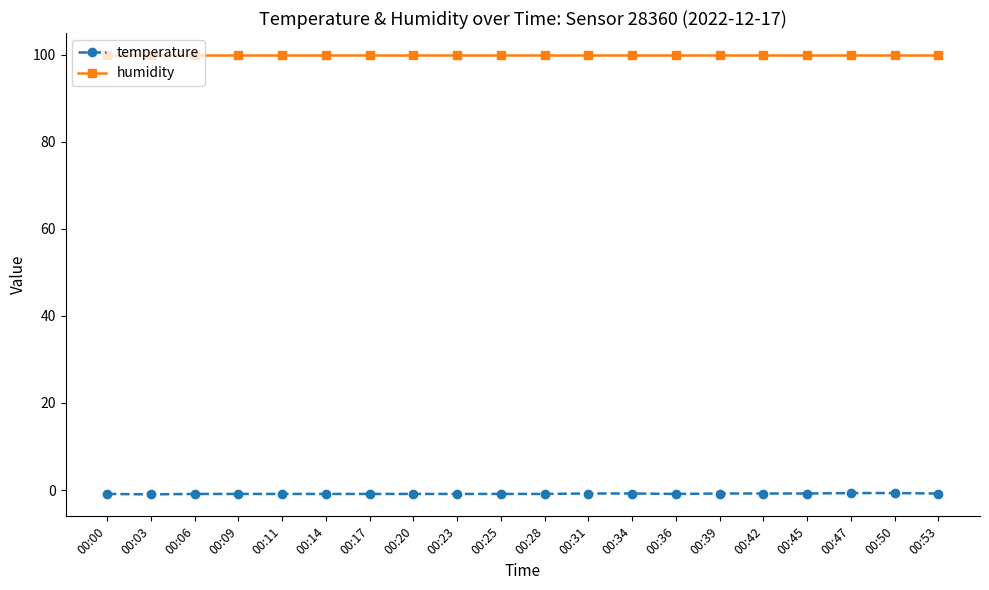

What is the value of the humidity point at the 15th from the left?

99.9